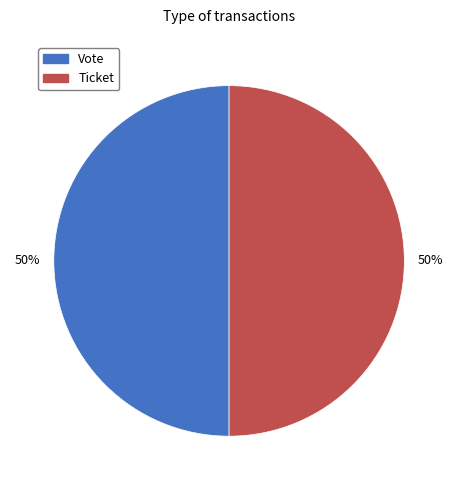

What percentage is the Vote slice, to the nearest percent?

50%